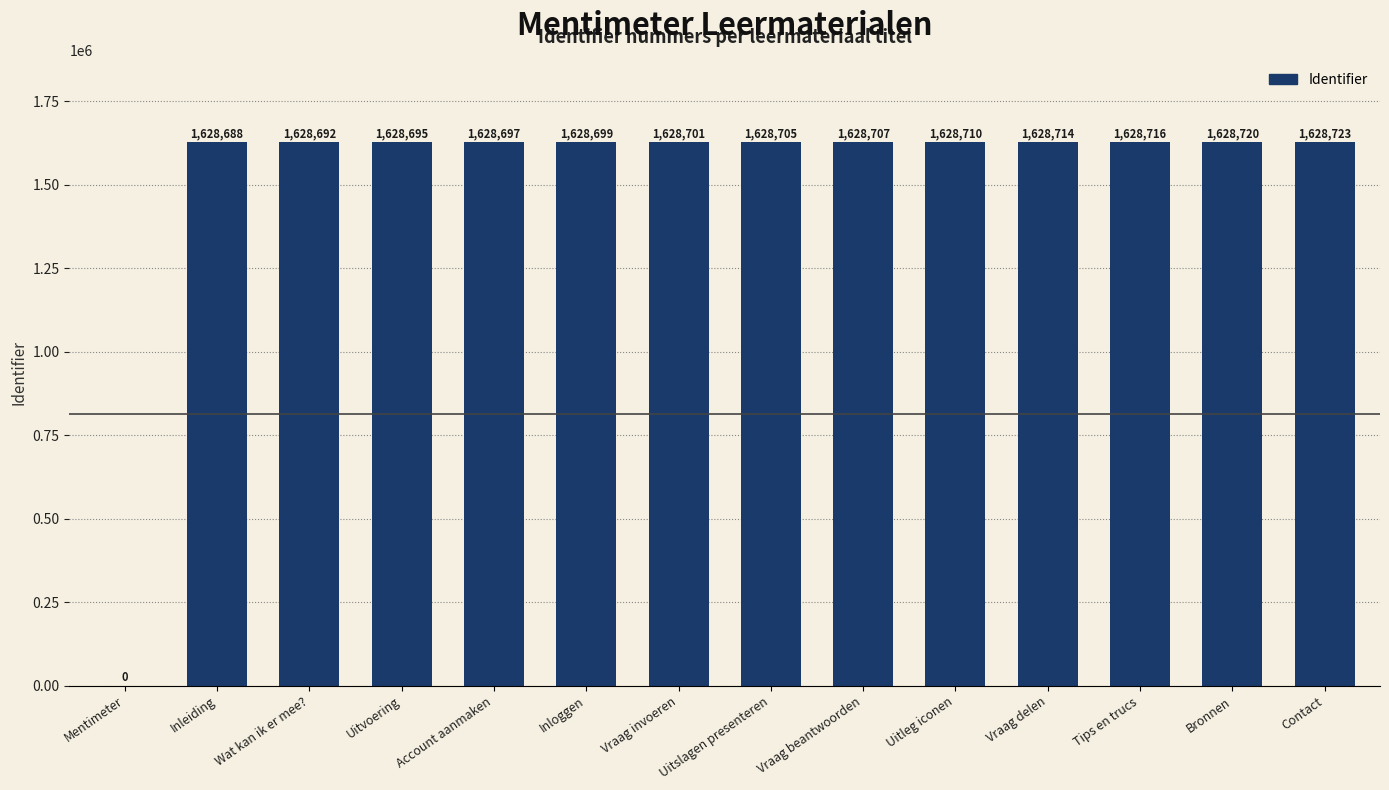

Between Bronnen and Vraag delen, which is larger?

Bronnen